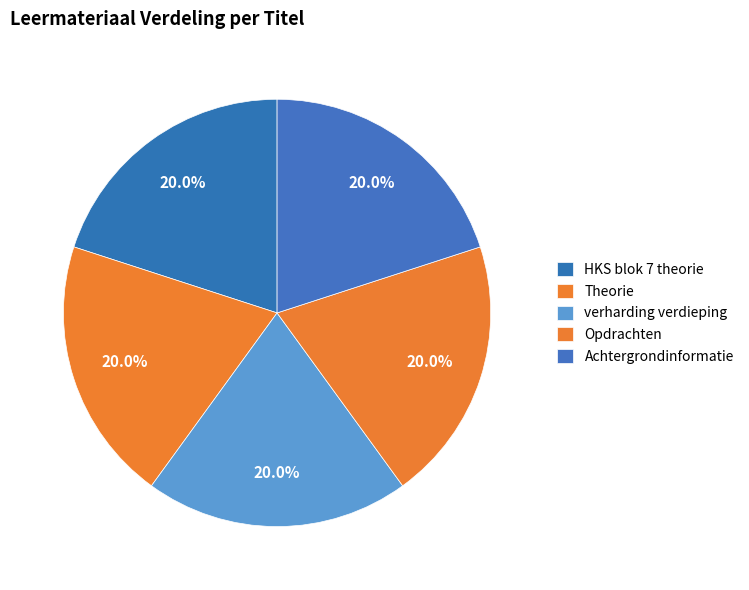

What is the smallest slice in the pie chart?

Theorie